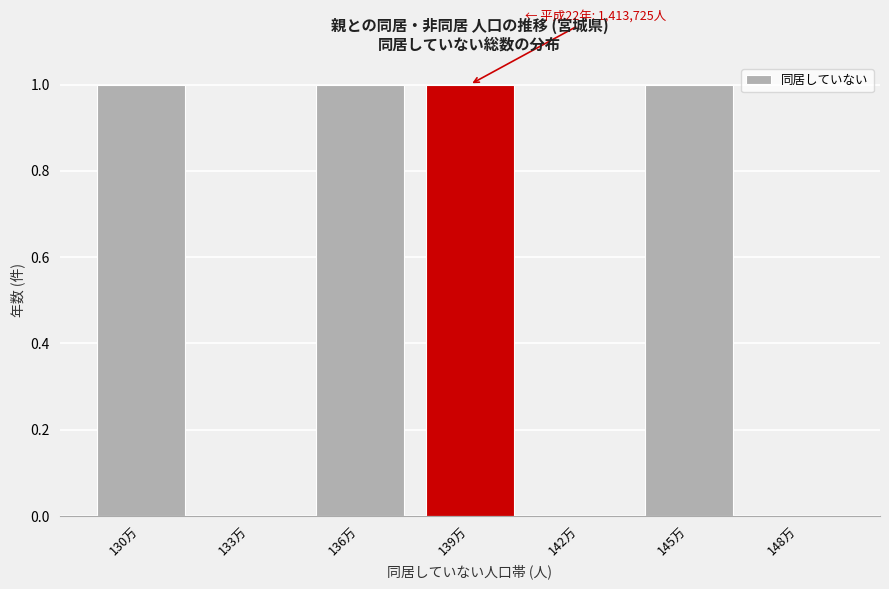

Reading right to left, what are all the values shown in this chart?

148万=0	145万=1	142万=0	139万=1	136万=1	133万=0	130万=1